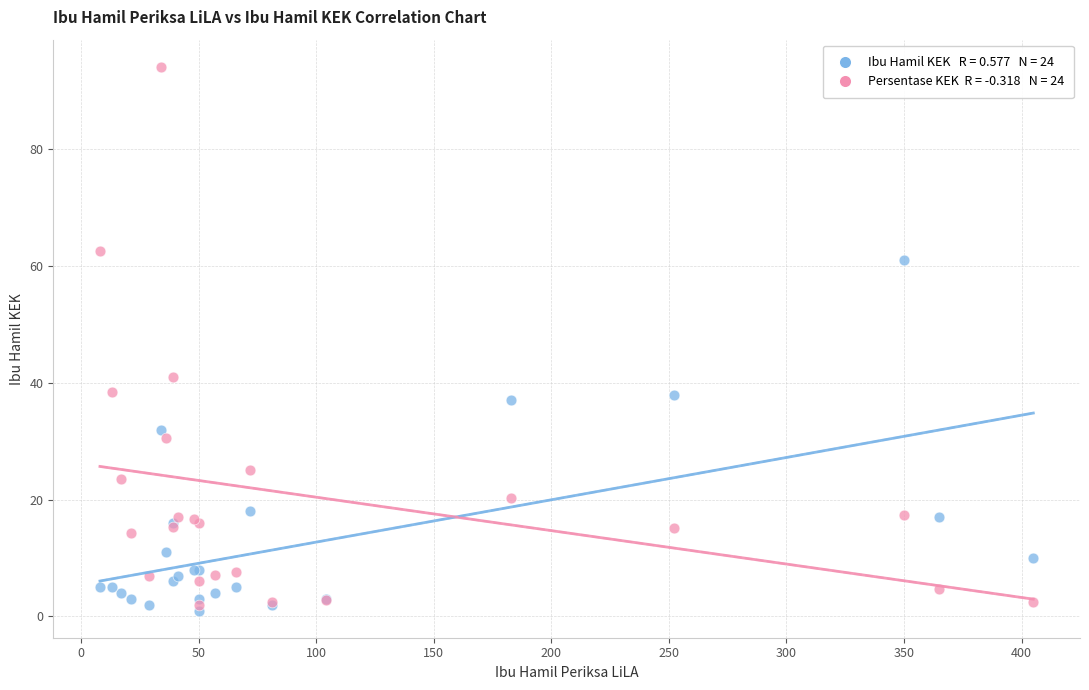

Across all series, what Y value is closest to 47?

41.0